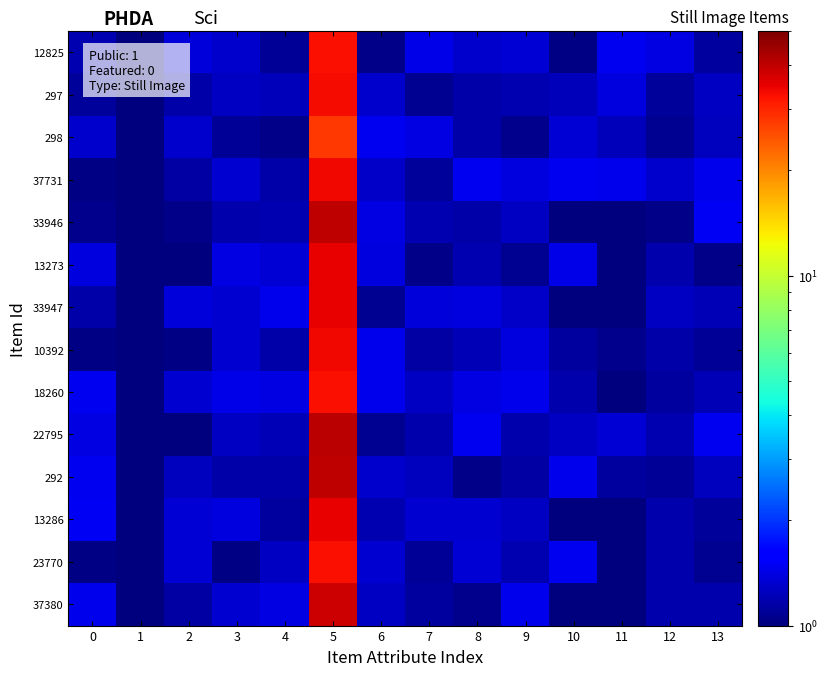

At which category is the sum across all series the highest?

5